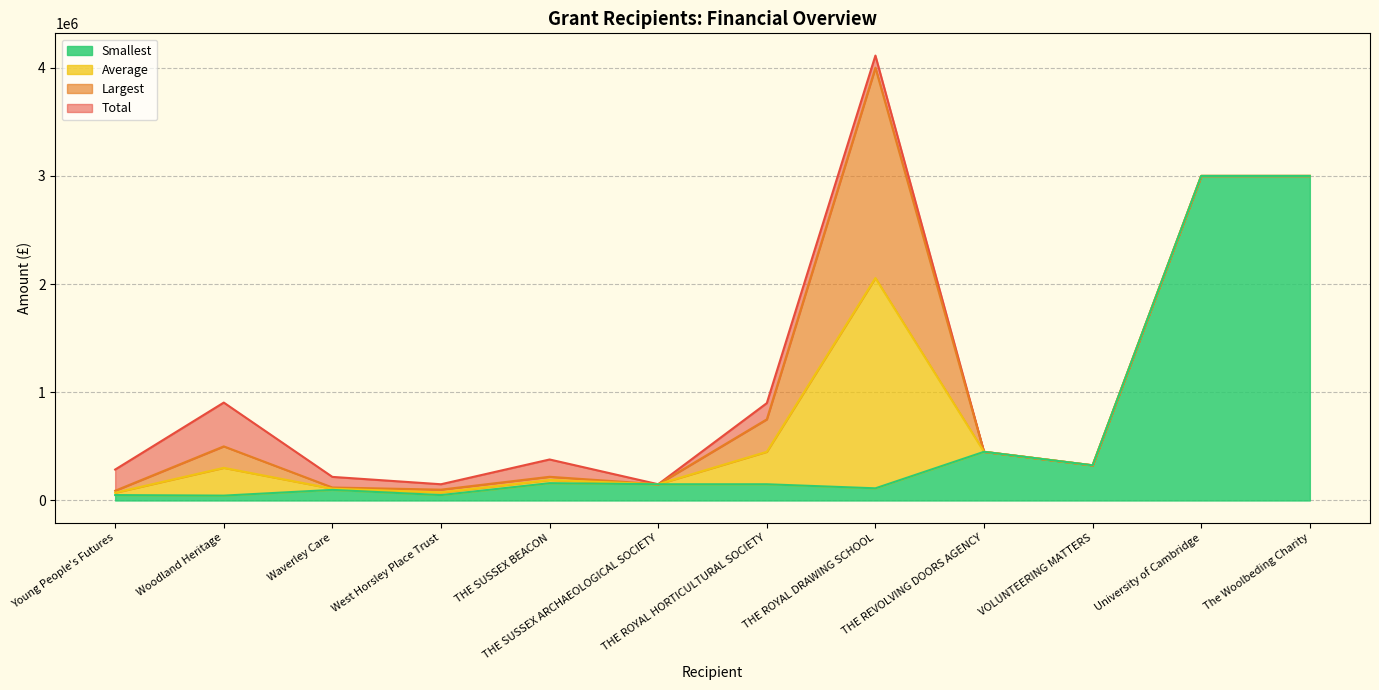

At which label is Smallest closest to 1522500?

THE REVOLVING DOORS AGENCY